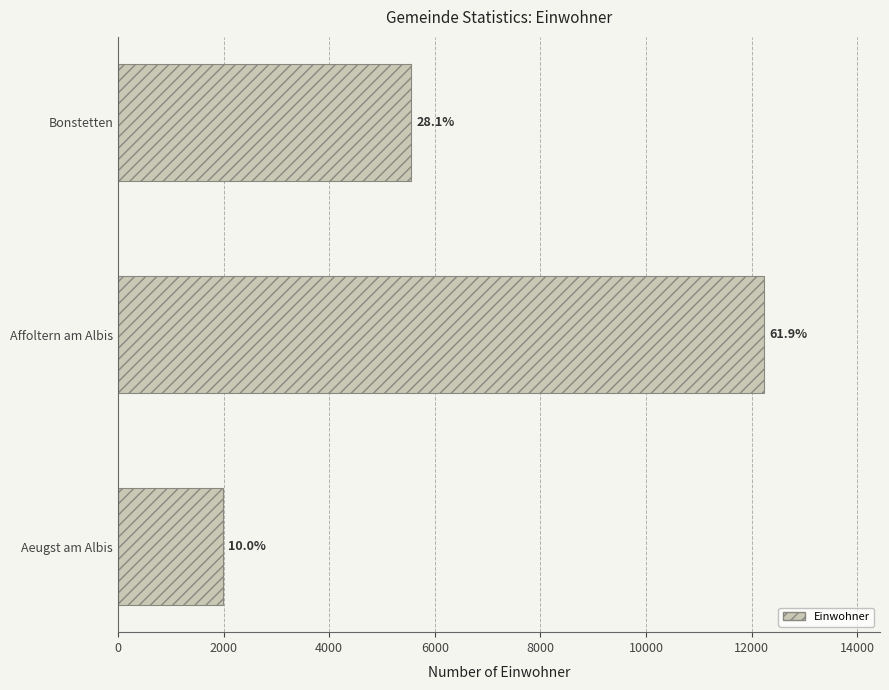

Does the chart contain any negative values?

No